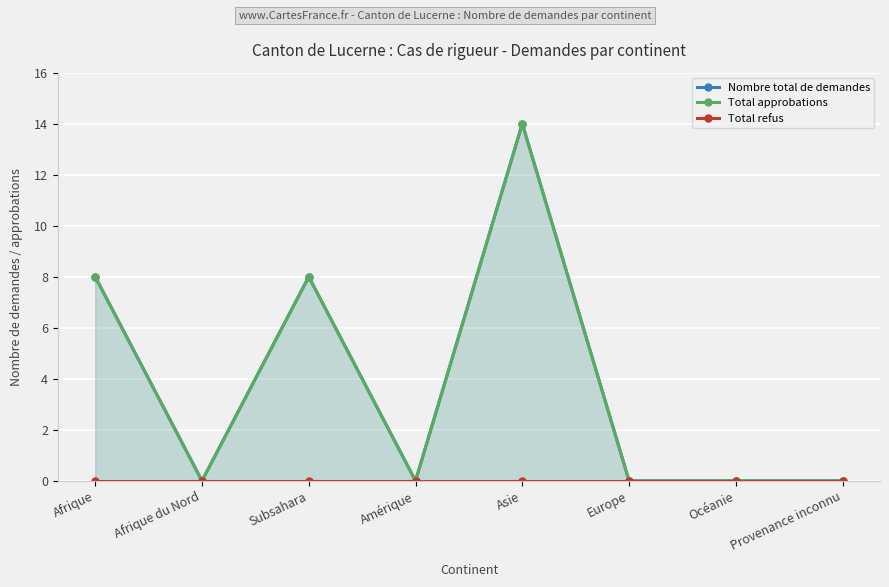

The Nombre total de demandes series shows 12 at Afrique. True or false?

False